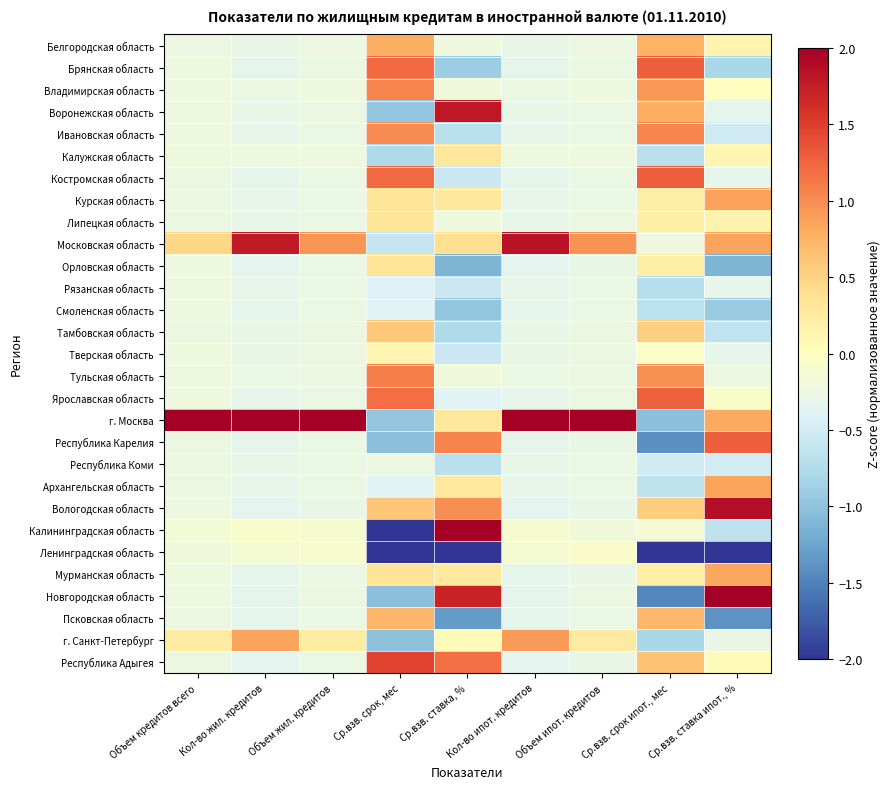

List the series in order of their peak value, lowest first.

Республика Коми, Смоленская область, Рязанская область, Ленинградская область, Тверская область, Калужская область, Липецкая область, Орловская область, Тамбовская область, Псковская область, Белгородская область, Мурманская область, Архангельская область, Курская область, г. Санкт-Петербург, Владимирская область, Ивановская область, Тульская область, Ярославская область, Брянская область, Республика Карелия, Костромская область, Республика Адыгея, Воронежская область, Московская область, Вологодская область, Калининградская область, Новгородская область, г. Москва